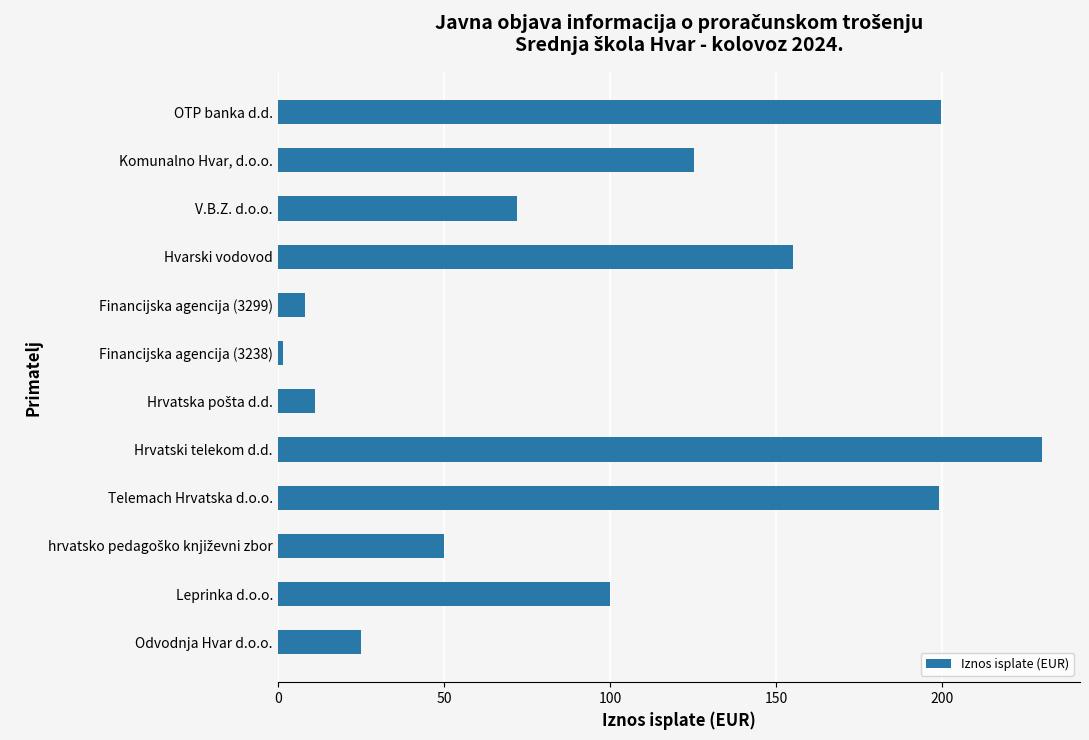

How many categories are shown in the chart?

12